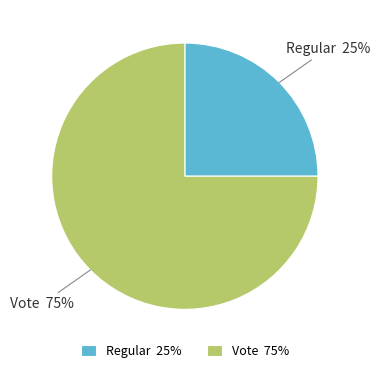

Count the number of slices in the pie.

2